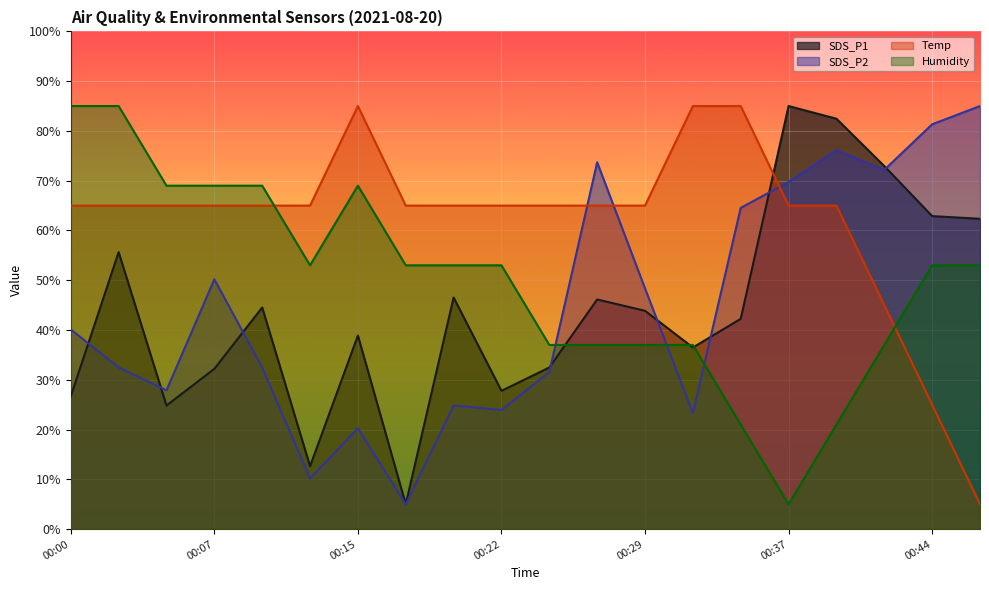

Reading left to right, what are all the values shown in this chart?

SDS_P1: 00:00=26.7	00:03=55.7	00:05=24.8	00:07=32.2	00:10=44.5	00:12=12.6	00:15=38.9	00:17=5.0	00:20=46.5	00:22=27.8	00:24=32.5	00:27=46.1	00:29=43.9	00:32=36.5	00:34=42.3	00:37=85.0	00:39=82.5	00:41=72.9	00:44=62.9	00:46=62.4
SDS_P2: 00:00=40.1	00:03=32.5	00:05=27.9	00:07=50.2	00:10=32.5	00:12=10.2	00:15=20.3	00:17=5.0	00:20=24.8	00:22=23.9	00:24=31.6	00:27=73.7	00:29=48.4	00:32=23.3	00:34=64.5	00:37=69.7	00:39=76.1	00:41=72.2	00:44=81.3	00:46=85.0
Temp: 00:00=65.0	00:03=65.0	00:05=65.0	00:07=65.0	00:10=65.0	00:12=65.0	00:15=85.0	00:17=65.0	00:20=65.0	00:22=65.0	00:24=65.0	00:27=65.0	00:29=65.0	00:32=85.0	00:34=85.0	00:37=65.0	00:39=65.0	00:41=45.0	00:44=25.0	00:46=5.0
Humidity: 00:00=85.0	00:03=85.0	00:05=69.0	00:07=69.0	00:10=69.0	00:12=53.0	00:15=69.0	00:17=53.0	00:20=53.0	00:22=53.0	00:24=37.0	00:27=37.0	00:29=37.0	00:32=37.0	00:34=21.0	00:37=5.0	00:39=21.0	00:41=37.0	00:44=53.0	00:46=53.0